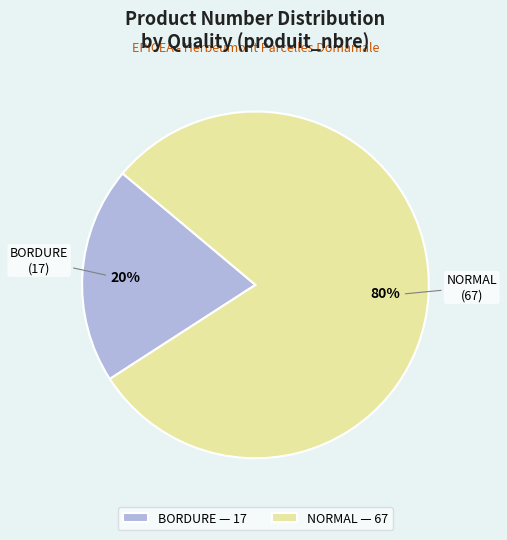

Rank the categories by value from lowest to highest.

BORDURE — 17, NORMAL — 67